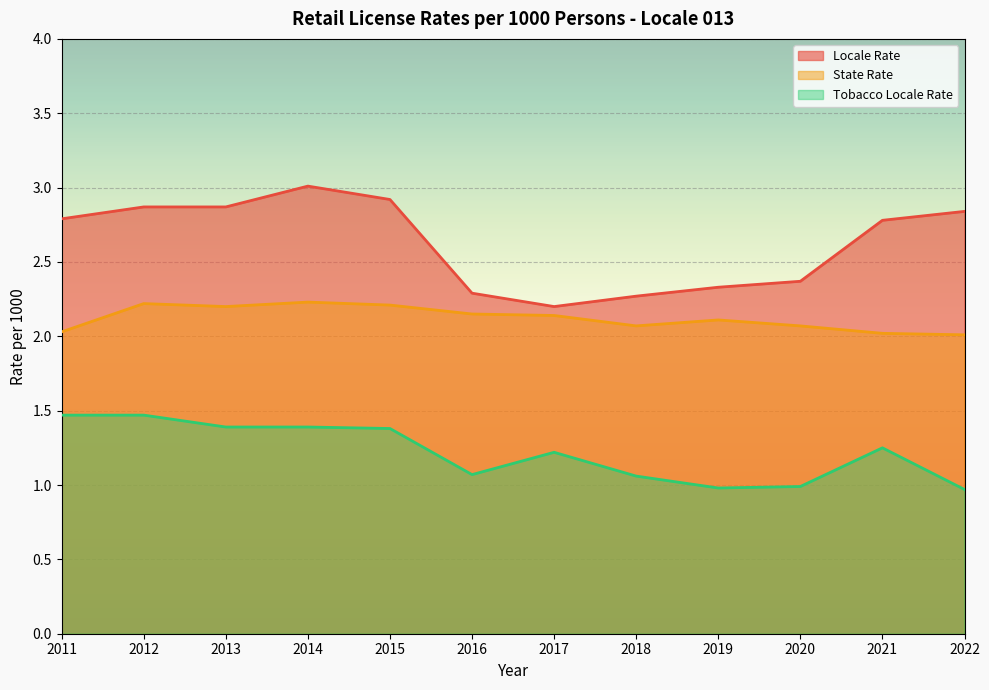

True or false: Locale Rate has a value of 2.3 at 2016.

True